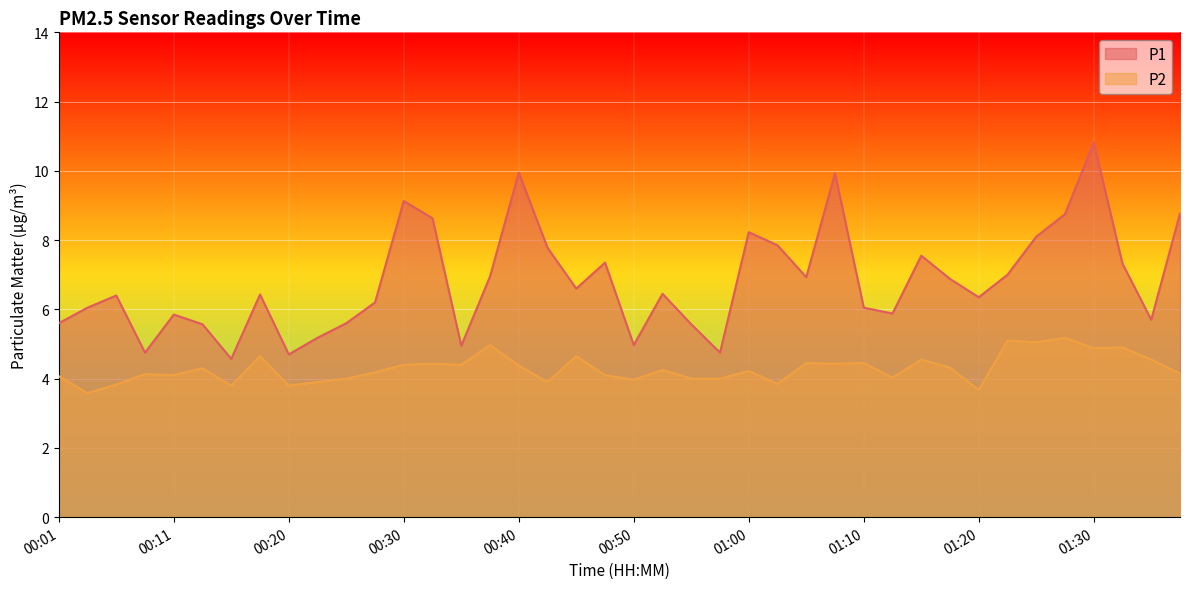

Which series has the widest spread of values?

P1